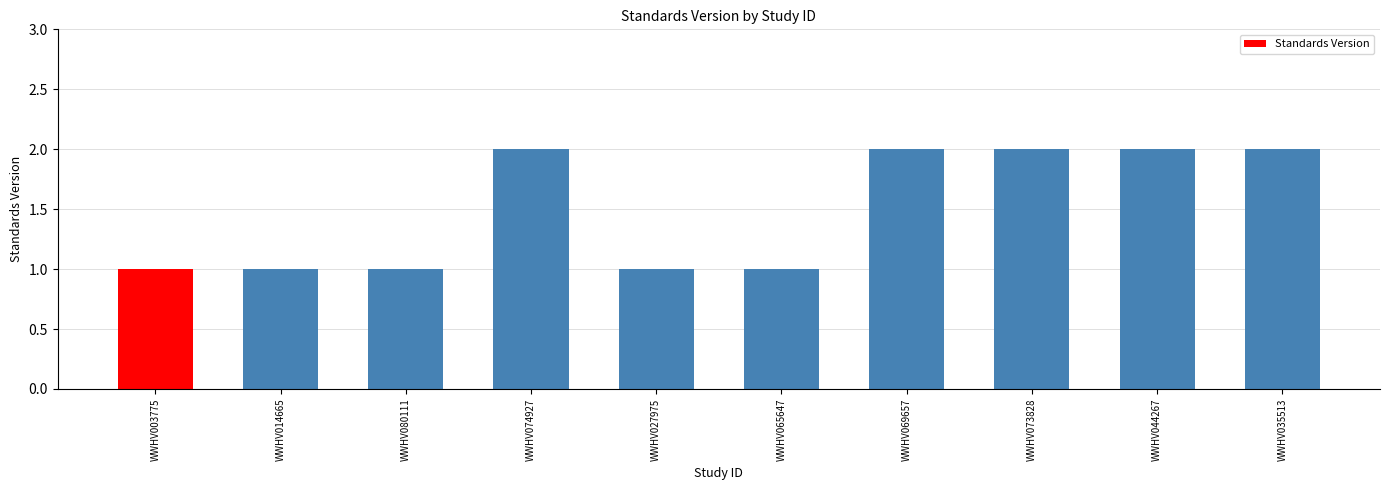

What is the sum of the values at WWHV003775 and WWHV035513?

3